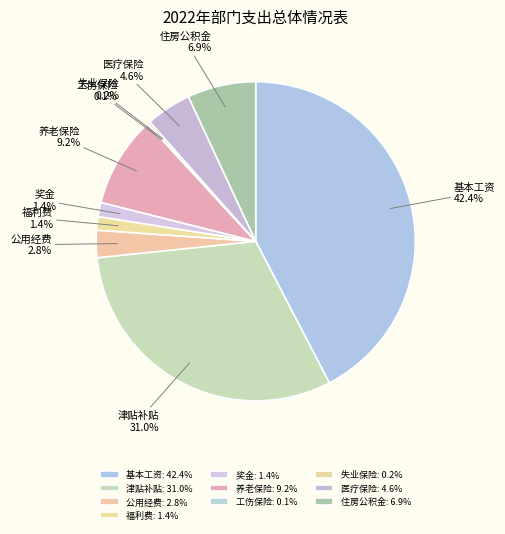

Between 住房公积金 and 奖金, which is larger?

住房公积金